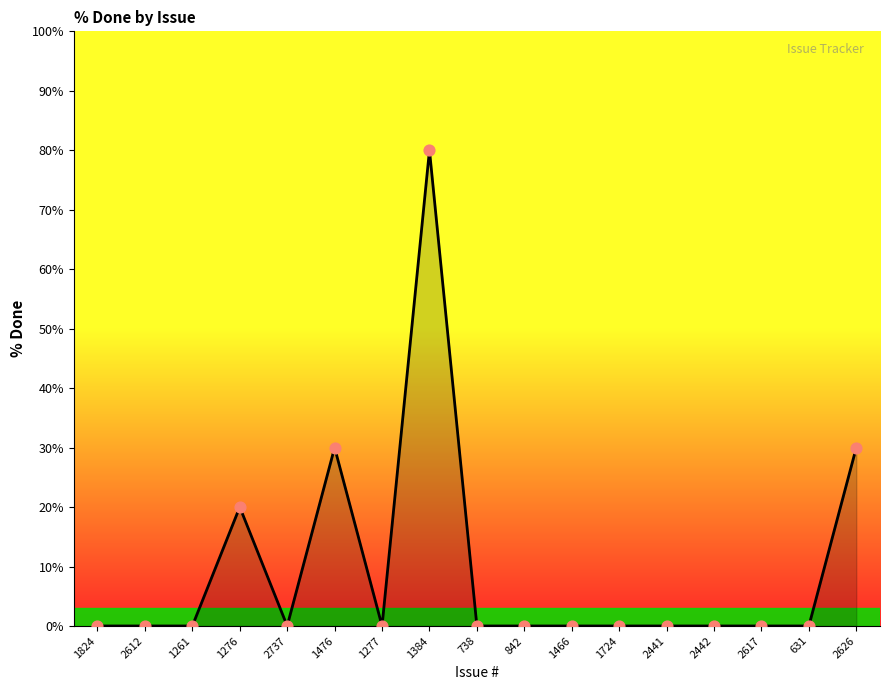

Between 1476 and 738, which is larger?

1476